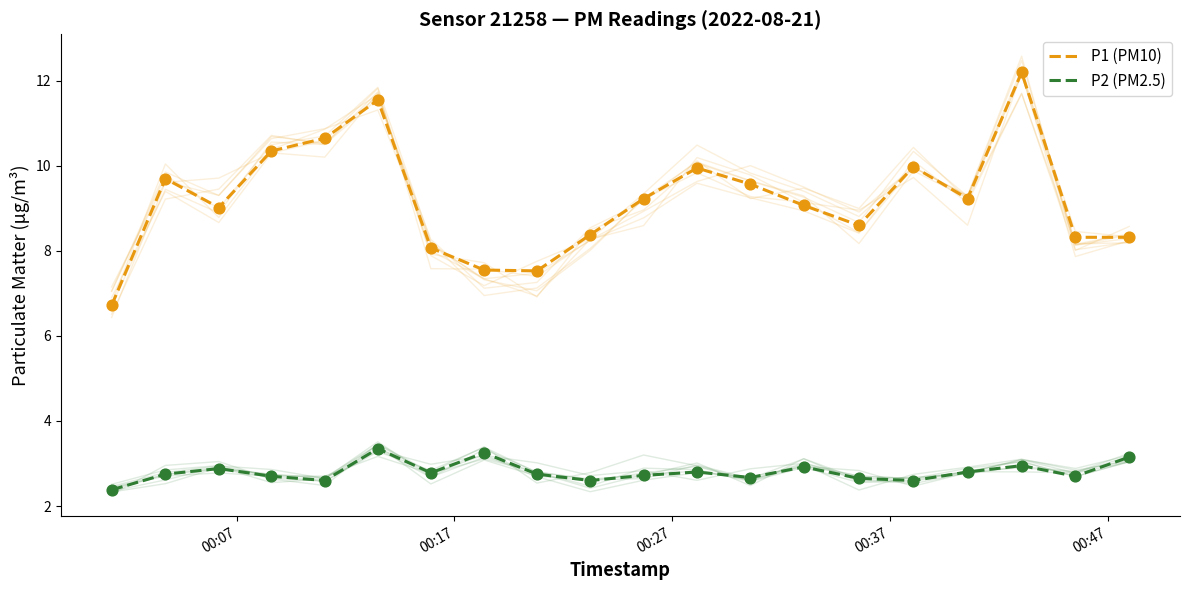

At how many categories does at least one series exceed 11?

2